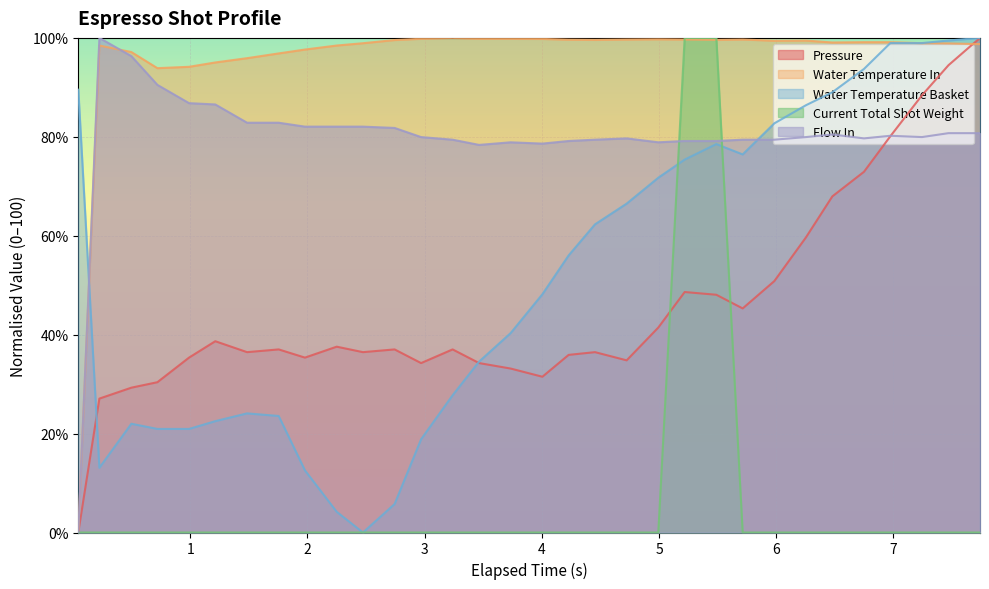

What are all the series names shown in the legend?

Pressure, Water Temperature In, Water Temperature Basket, Current Total Shot Weight, Flow In